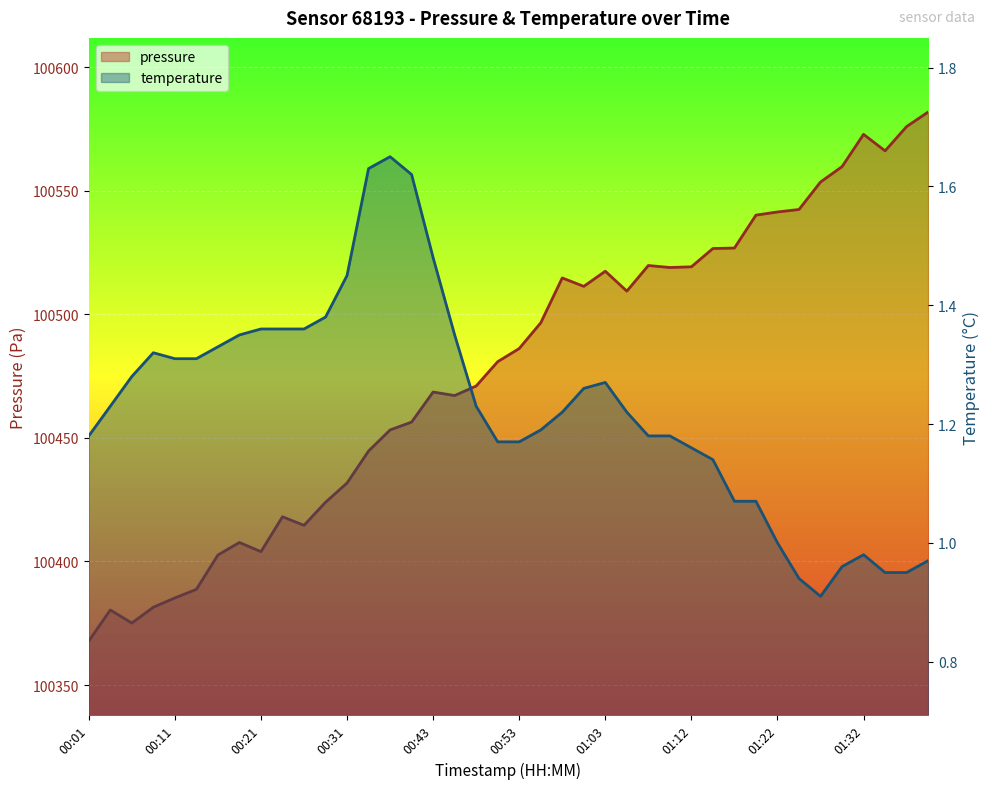

What is the average value of the temperature series?

1.2